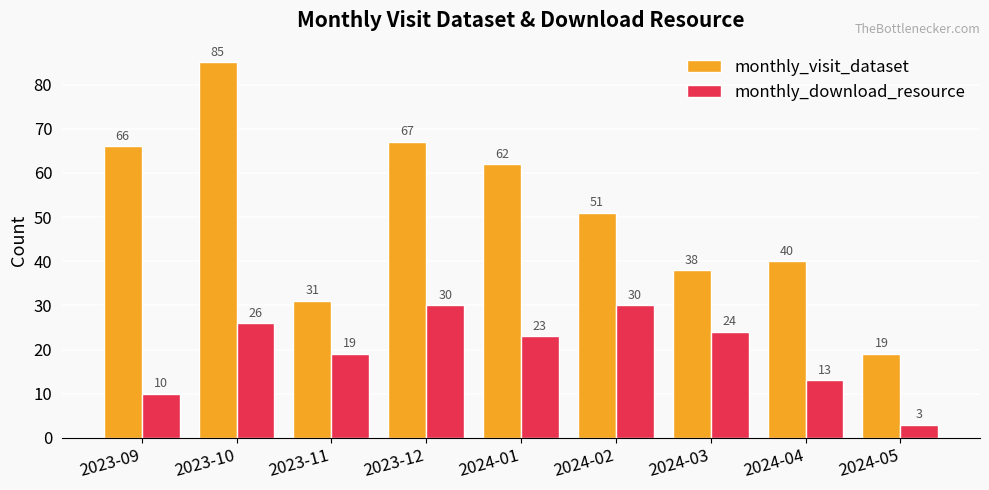

How many series are shown in this chart?

2